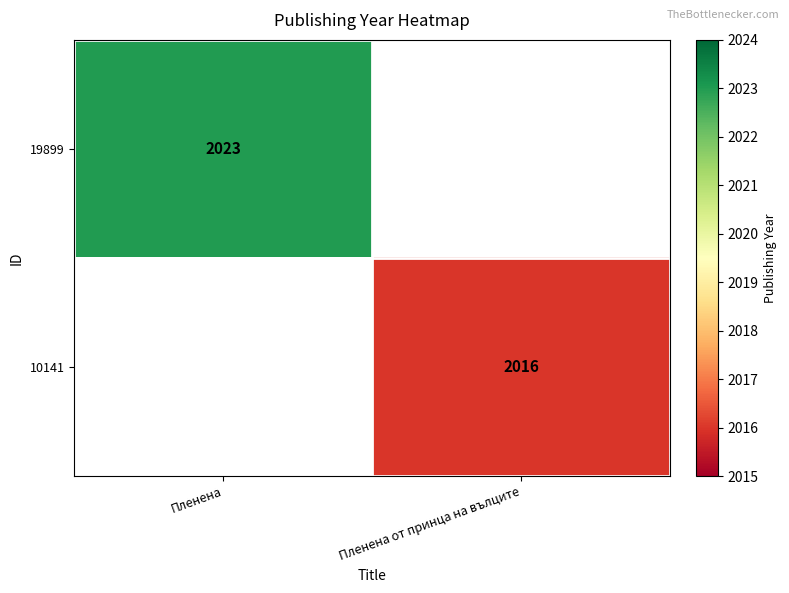

Count the number of categories in the chart.

2